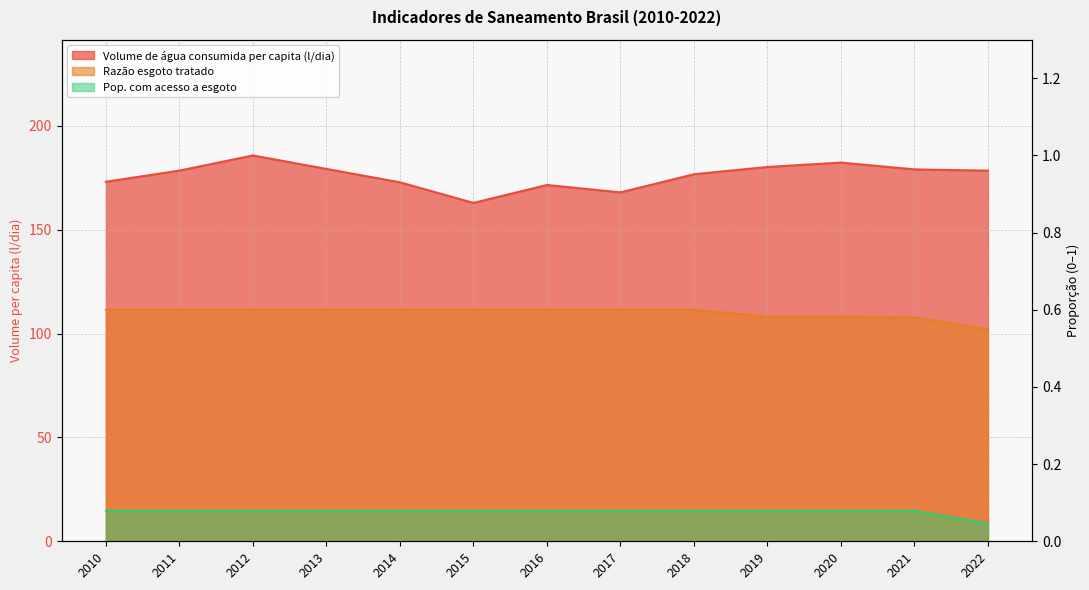

True or false: Pop. com acesso a esgoto has more than 2 points higher than both neighbors.

False